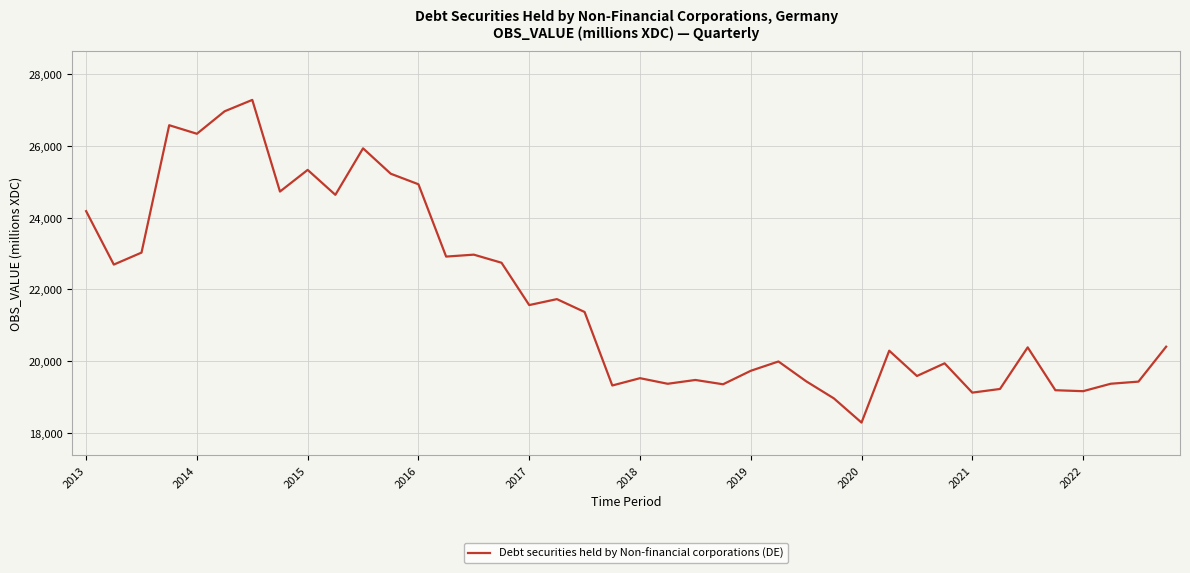

Does the chart display data point markers on the line(s)?

No